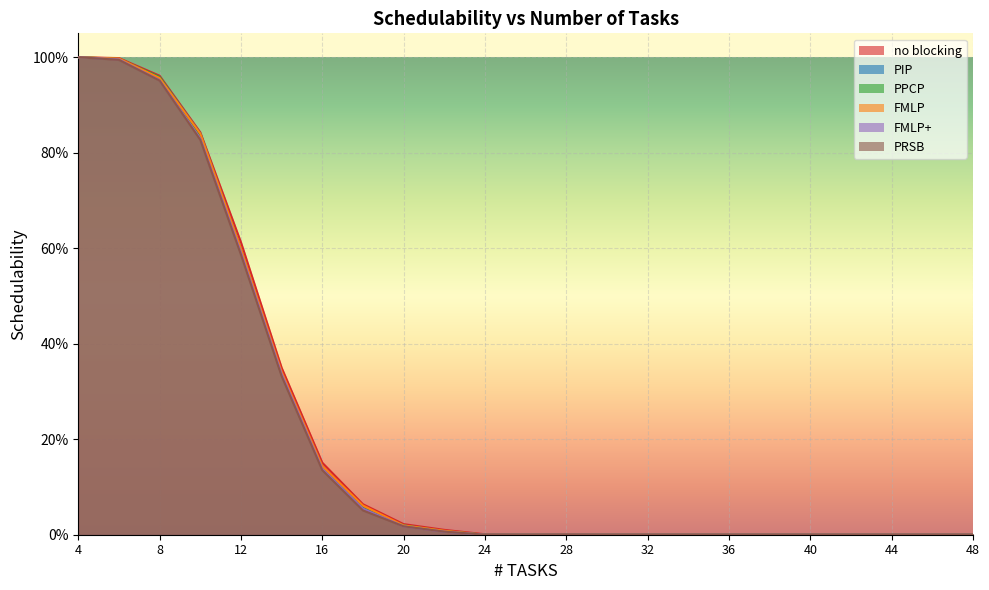

Rank the series at 30 from lowest to highest value.

no blocking, PIP, PPCP, FMLP, FMLP+, PRSB